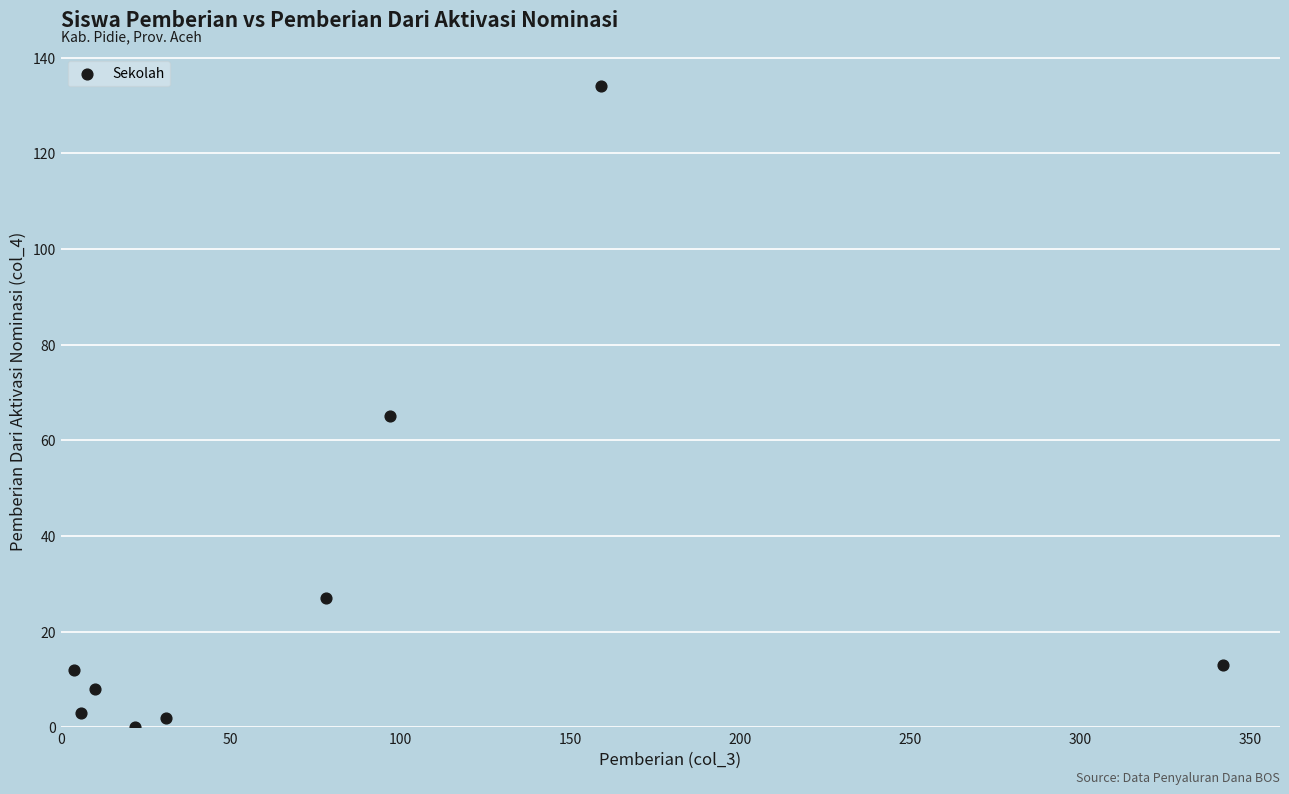

What is the average Y value?

29